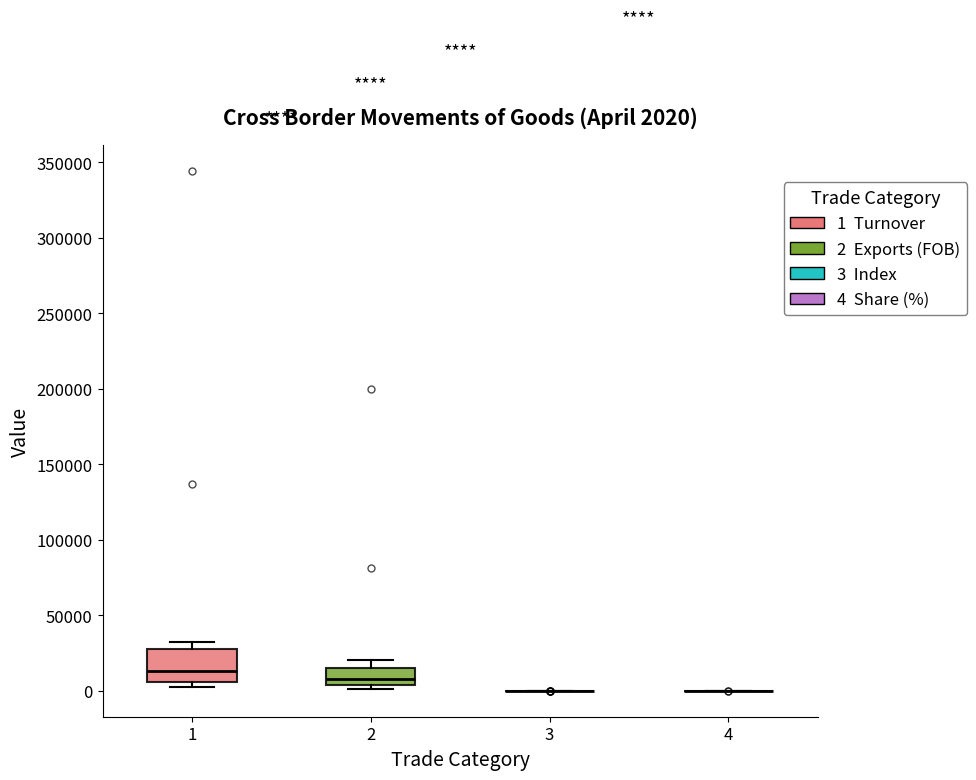

Comparing the boxes themselves (not the whiskers), which one is the tallest?

1